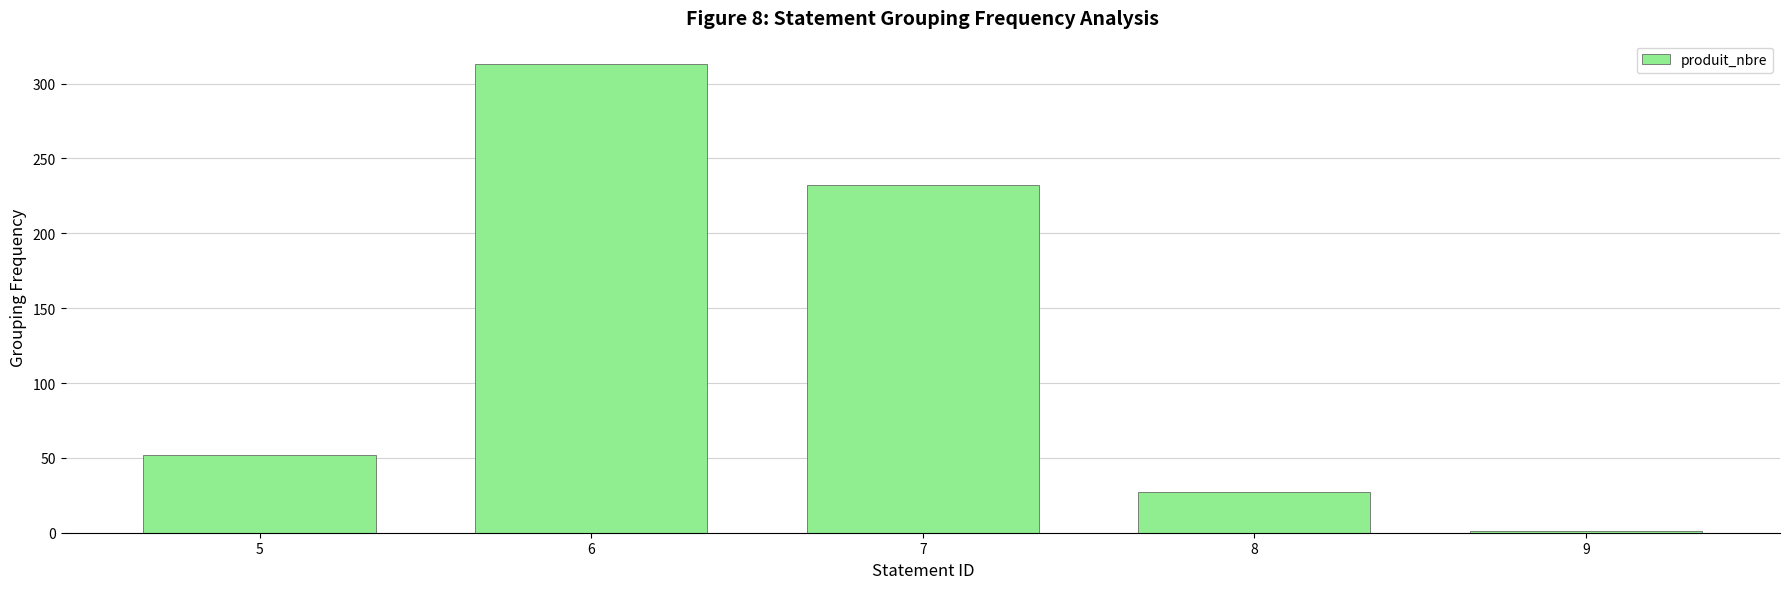

What is the difference between the values at 5 and 9?

51